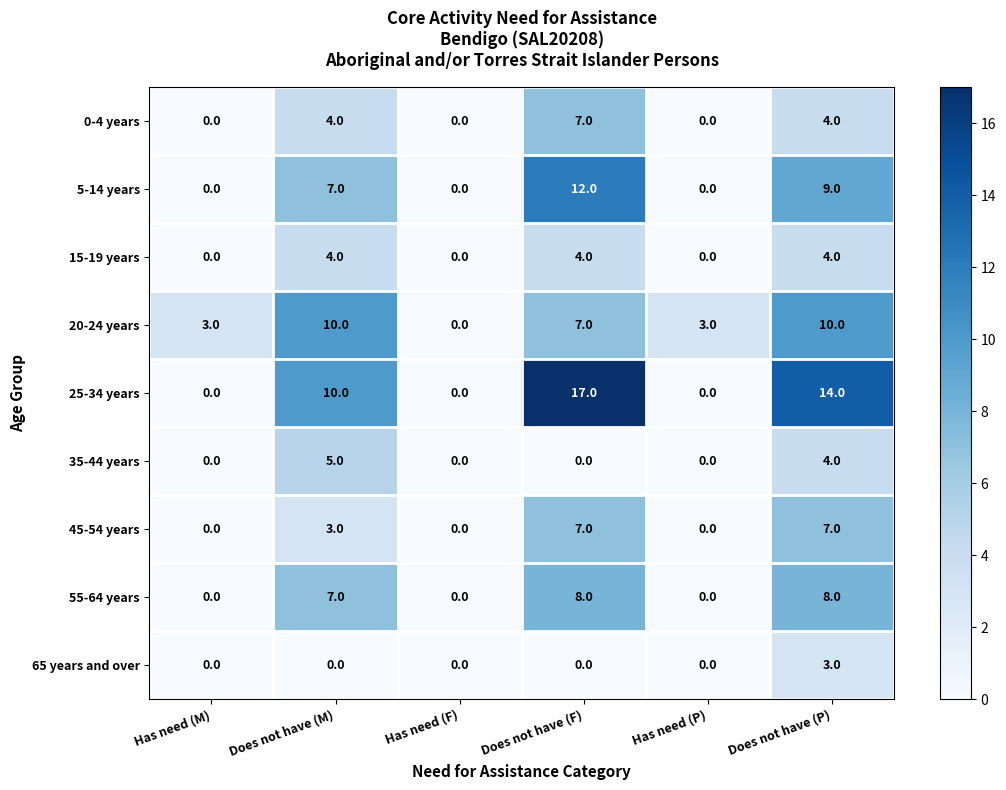

What is the sum of all 35-44 years values?

9